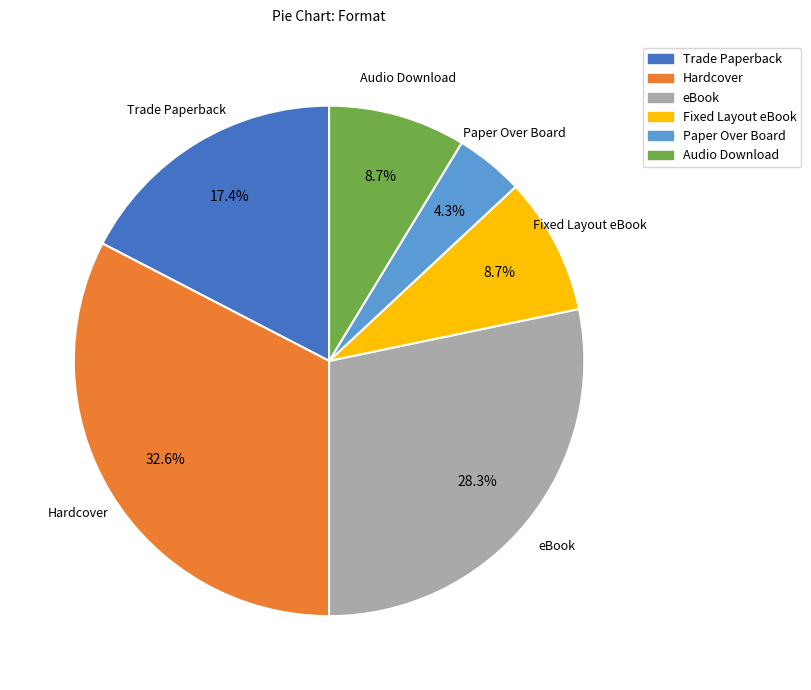

What is the smallest slice in the pie chart?

Paper Over Board